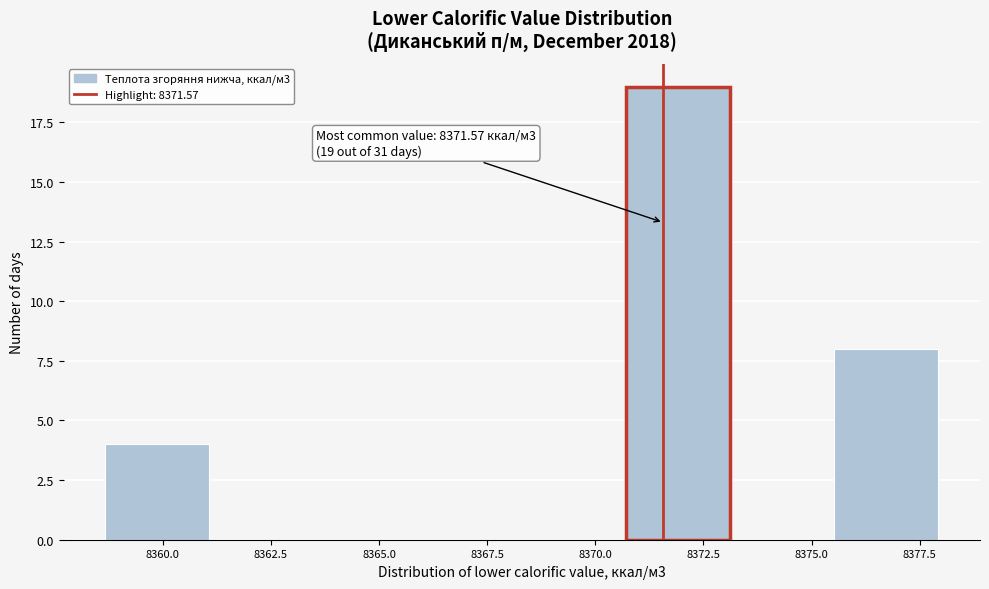

Over which range of the x-axis is the bar tallest?

8370.5 to 8373.0